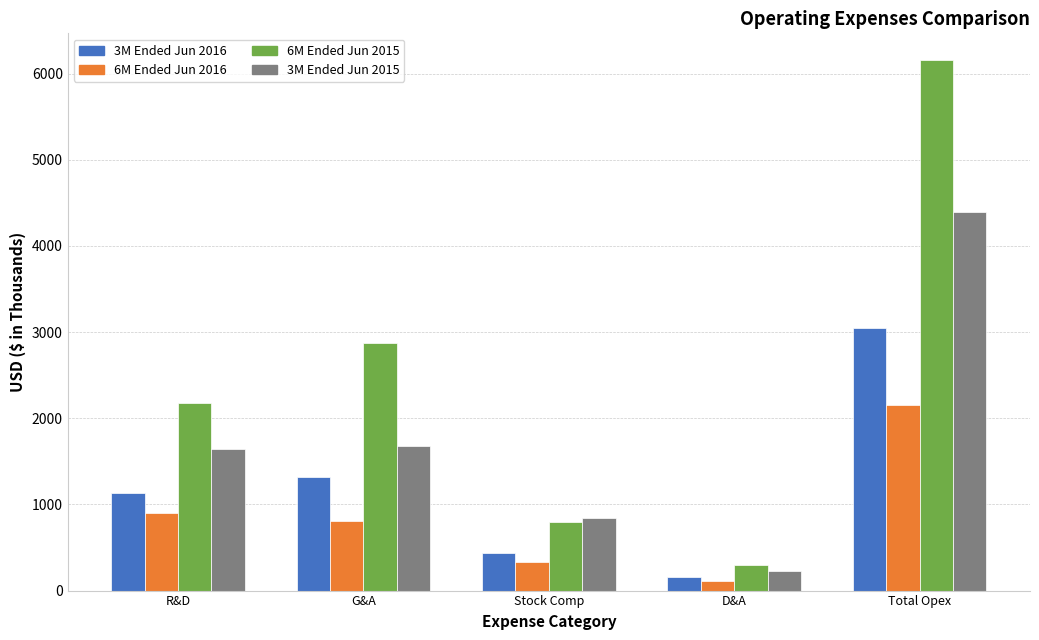

What is the difference between the highest and lowest values at Total Opex?

4006